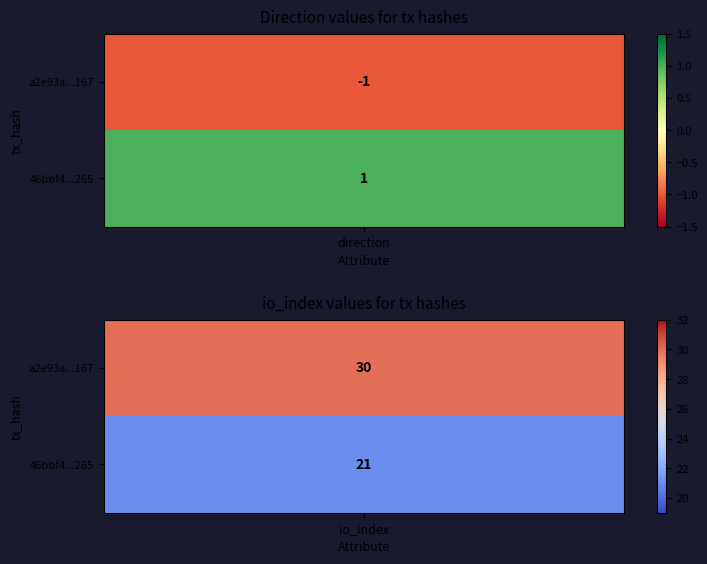

Reading left to right, transcribe all the data shown in this chart.

a2e93a519271f7d39c02989cc1f84d9952de167: 0=-1	1=30
46bbf47445c54b677568a2966fd052e09ee9265: 0=1	1=21